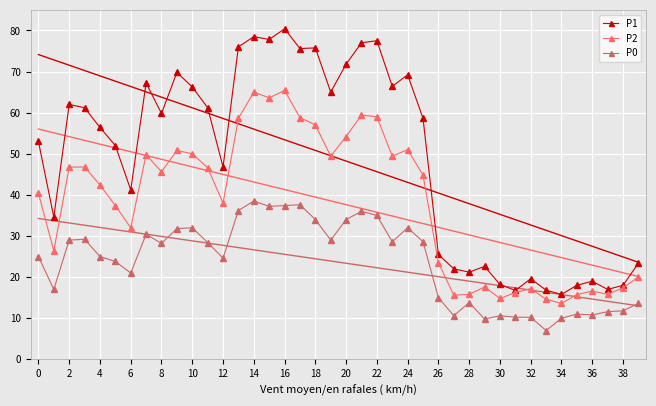

Which label corresponds to the smallest value in the chart?

33